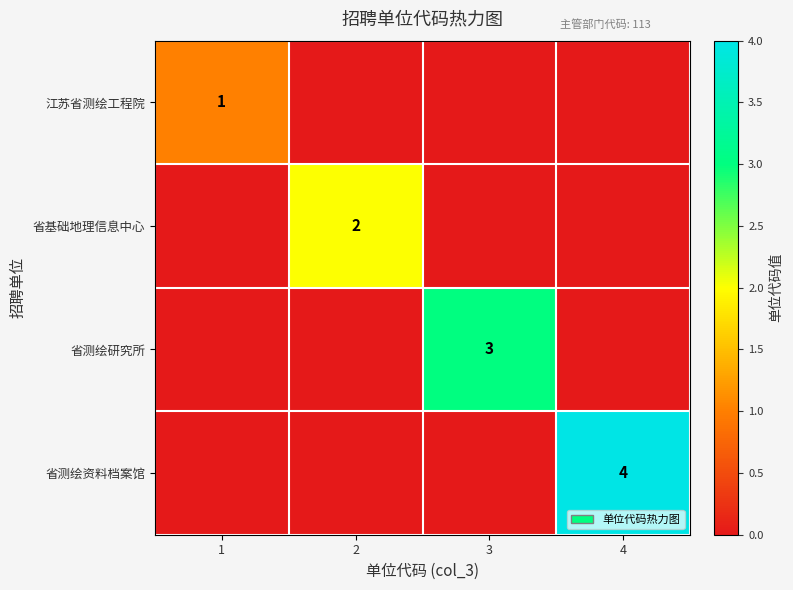

Between 2 and 4, which is larger?

2